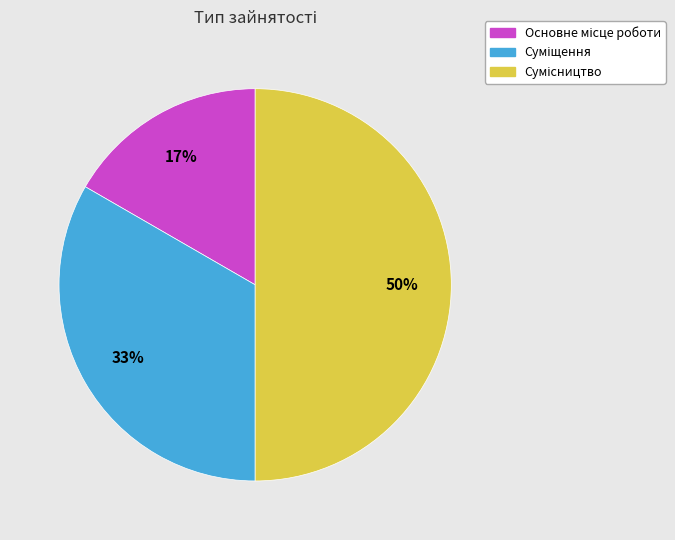

To the nearest percent, what is the difference between the largest and smallest slice percentages?

33%